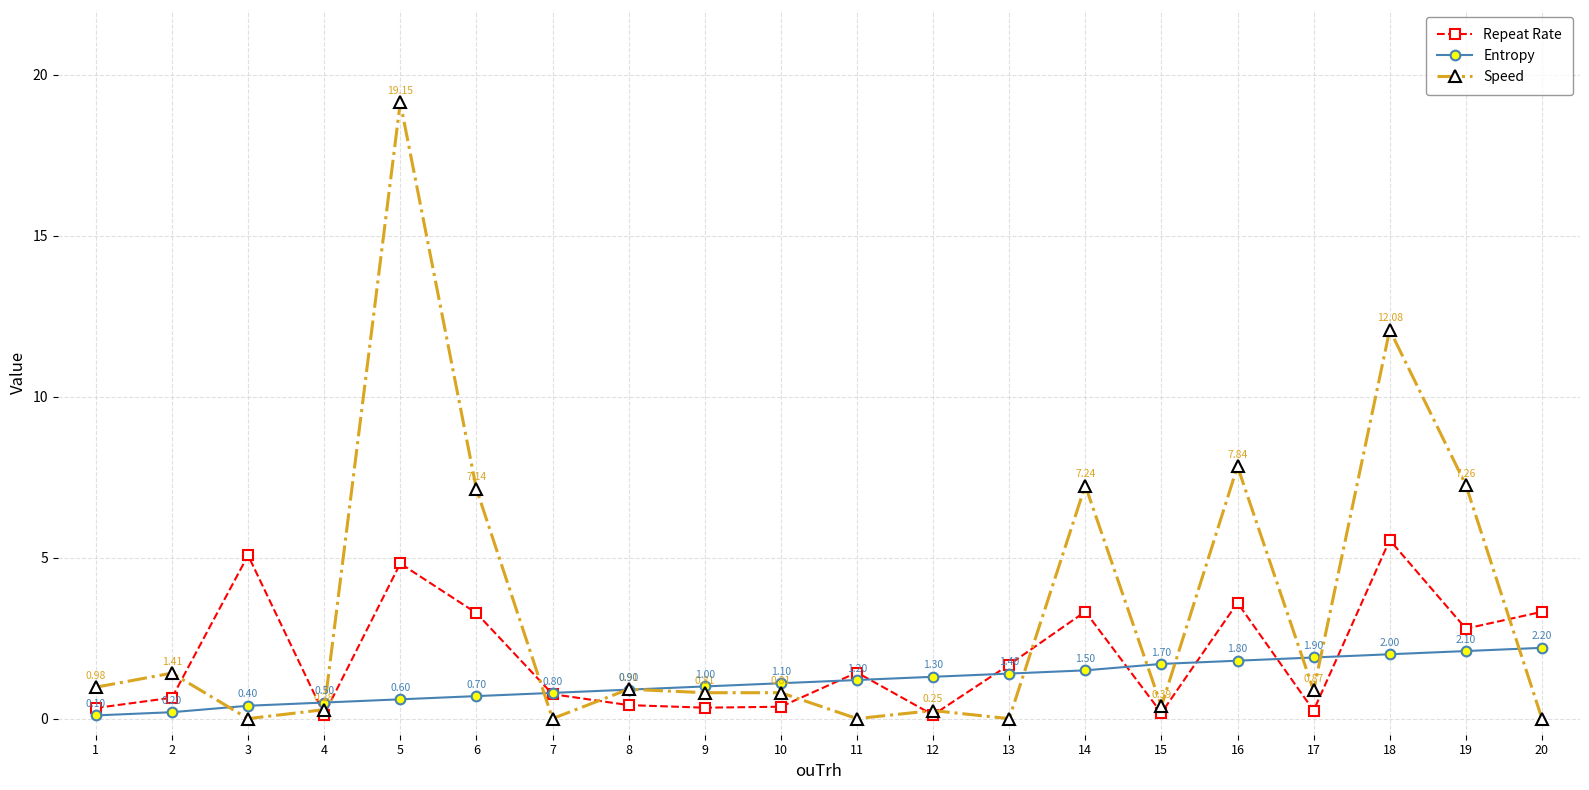

True or false: Entropy has more than 2 points higher than both neighbors.

False